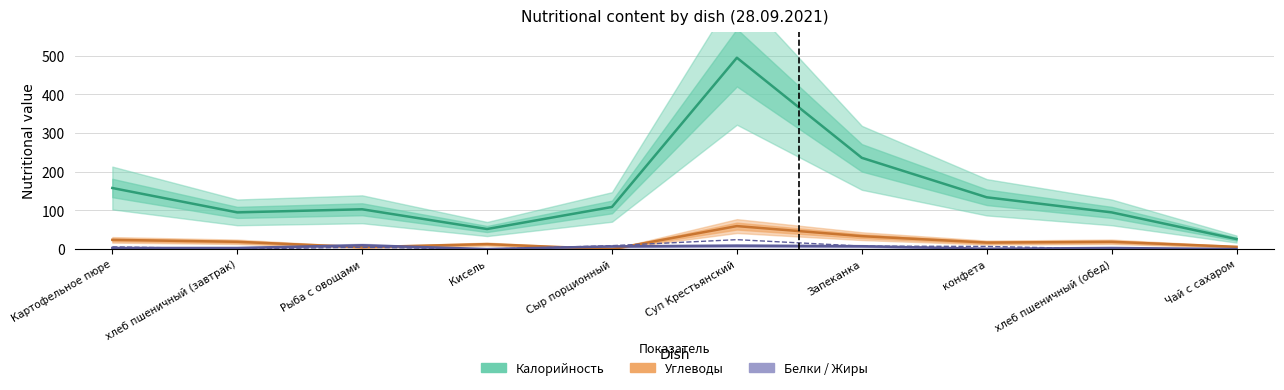

Is it true that Жиры equals 7.8 at Запеканка?

True